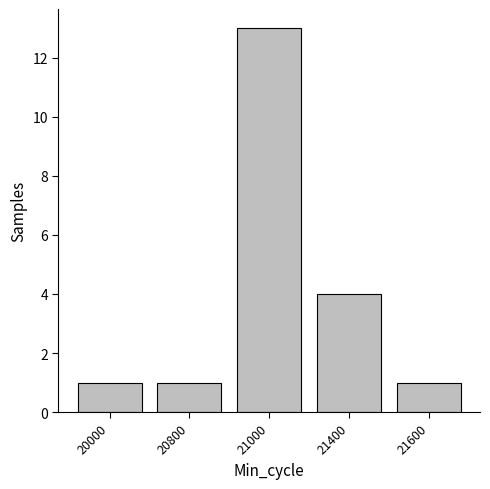

What is the difference between the values at 21600 and 21400?

3